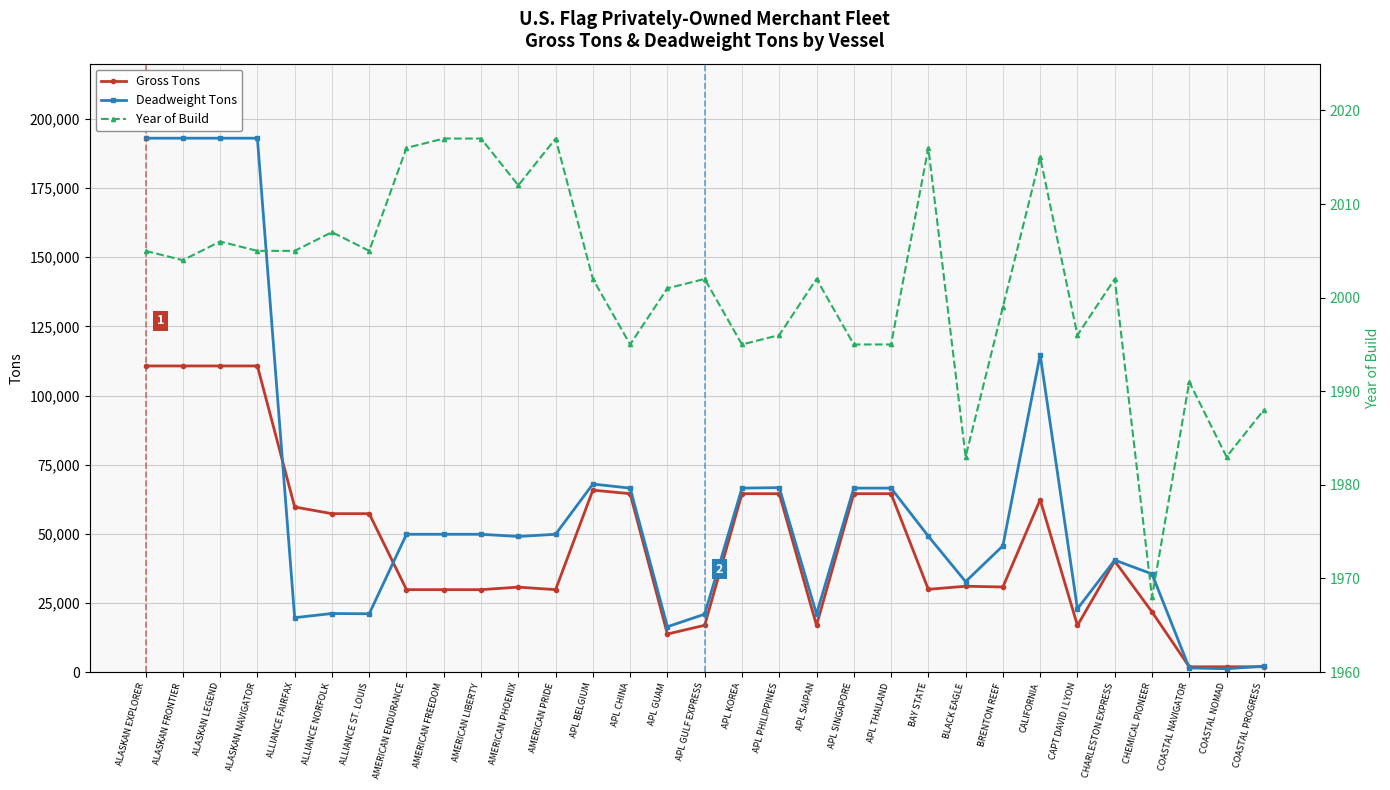

What is the difference between the Deadweight Tons values at APL GUAM and COASTAL PROGRESS?

14267